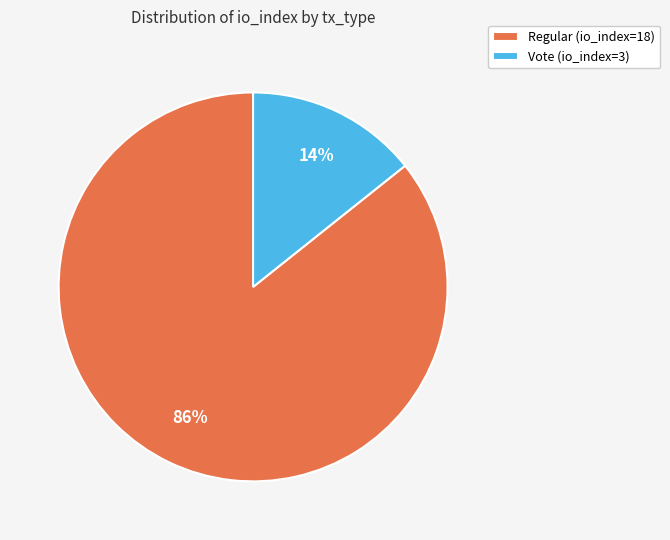

Which slice is the smallest?

Vote (io_index=3)